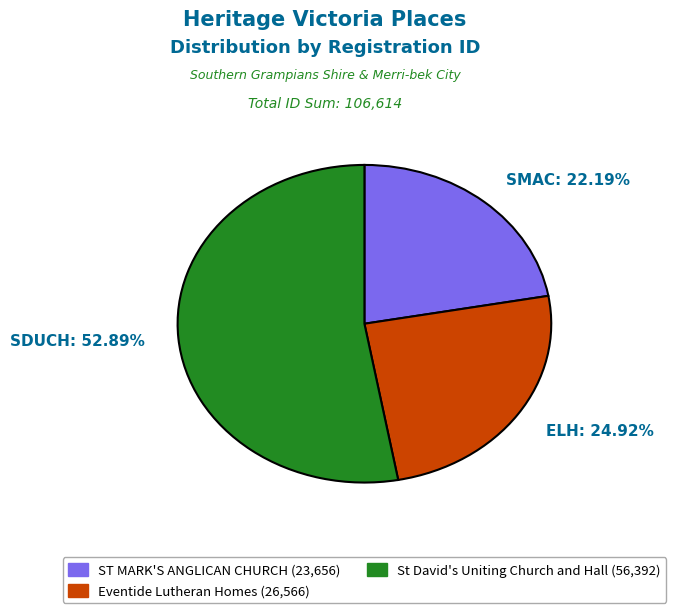

Which slice is the smallest?

SMAC: 22.19%